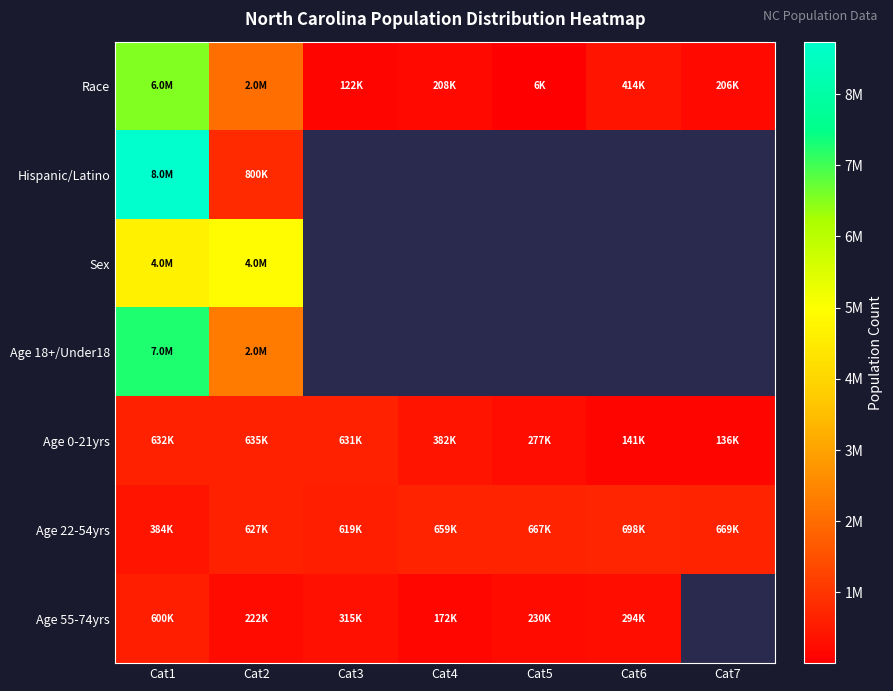

What is the difference between the Age 0-21yrs values at Cat7 and Cat2?

499776.0